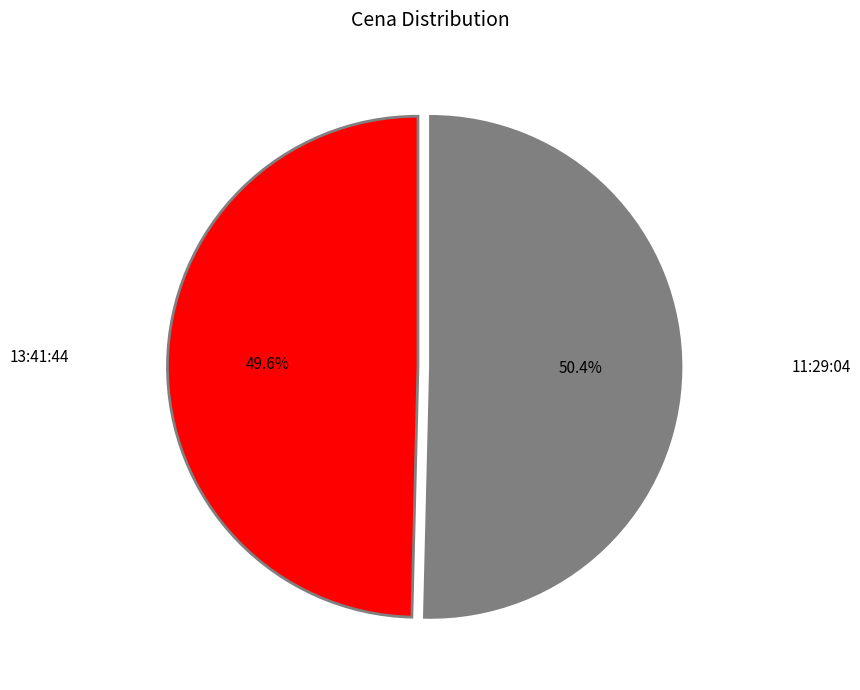

Does any single category account for the majority?

Yes